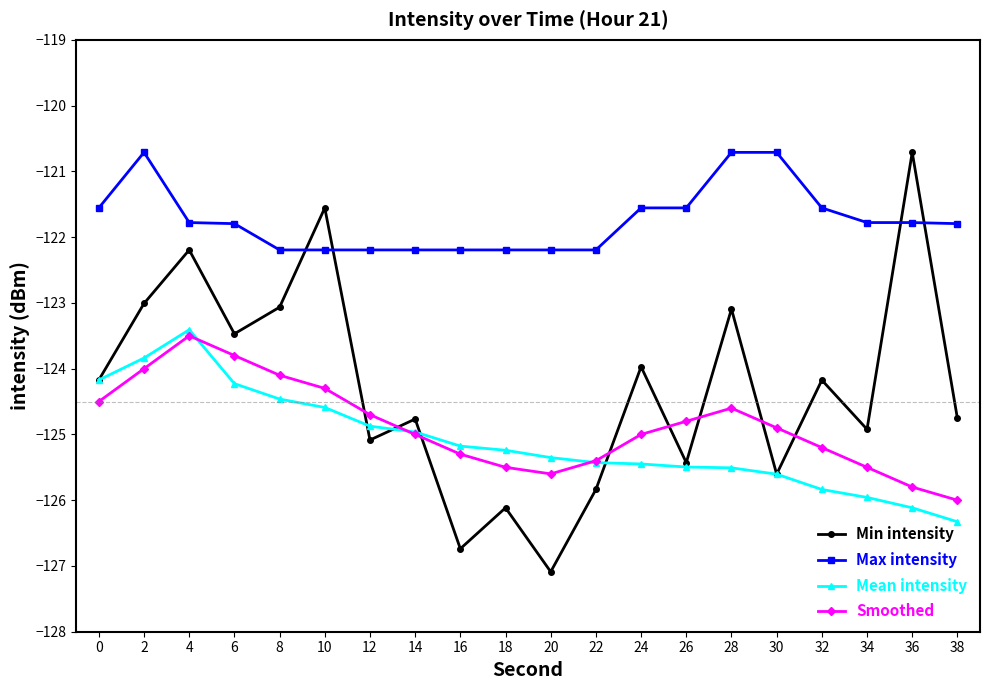

Rank the series at 28 from highest to lowest value.

Max intensity, Min intensity, Smoothed, Mean intensity